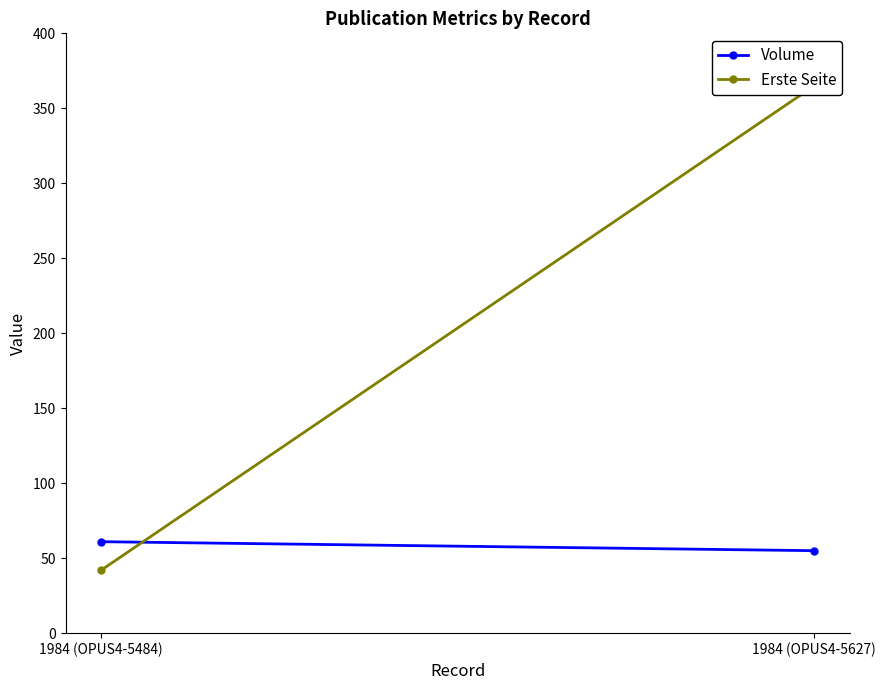

Reading left to right, transcribe all the data shown in this chart.

Volume: 1984 (OPUS4-5484)=61	1984 (OPUS4-5627)=55
Erste Seite: 1984 (OPUS4-5484)=42	1984 (OPUS4-5627)=365